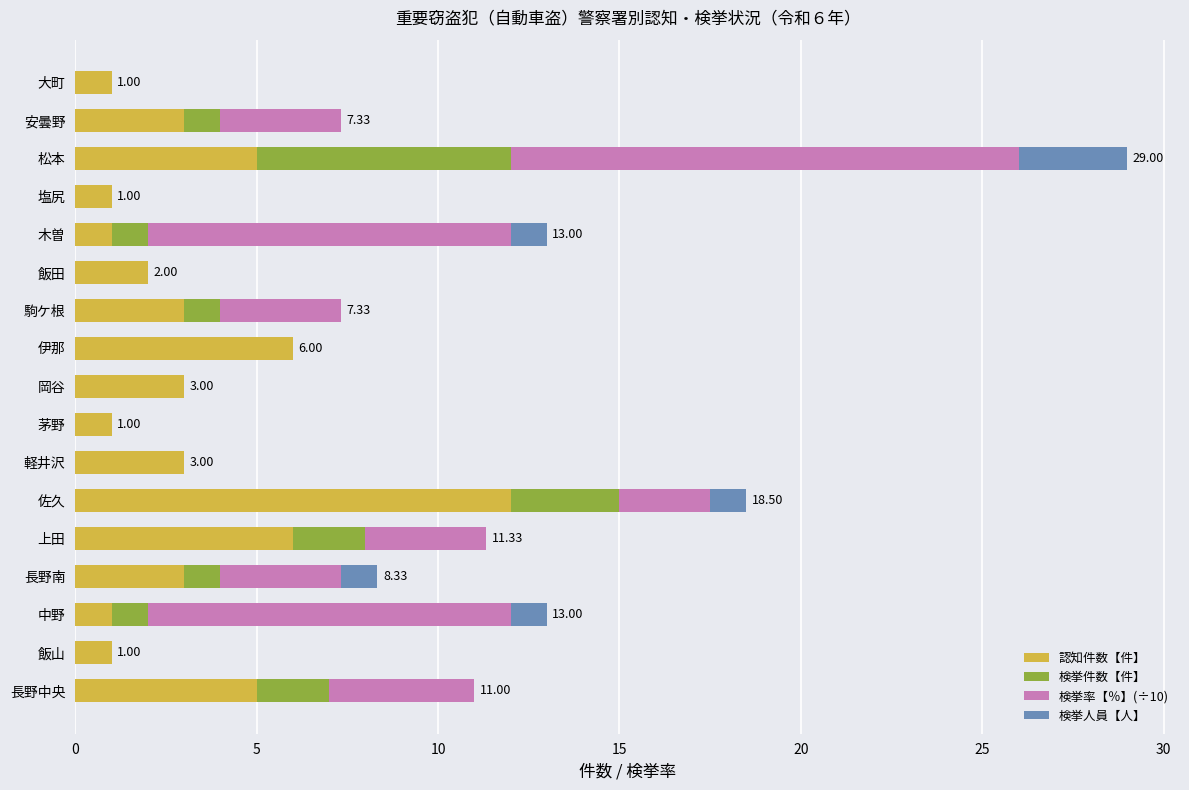

What is the sum of the 認知件数【件】 values at 安曇野 and 伊那?

9.0